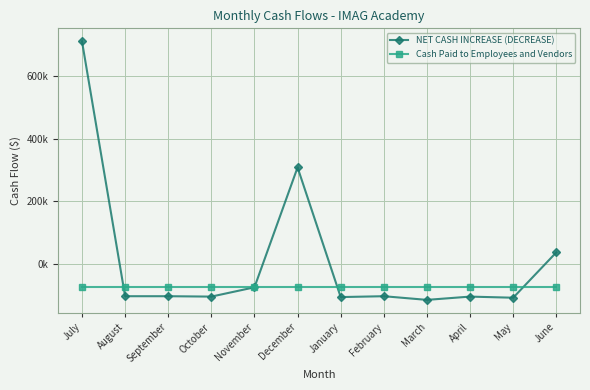

Is the value of Cash Paid to Employees and Vendors at July greater than the value of NET CASH INCREASE (DECREASE) at June?

No